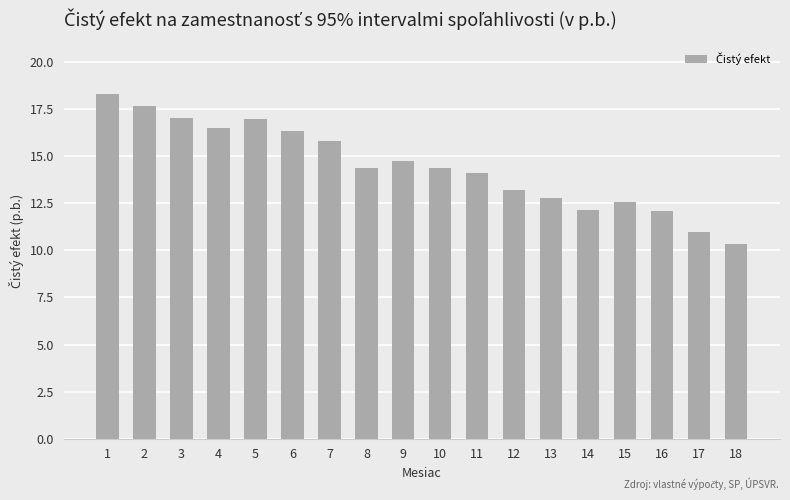

Is it true that the value at 13 is 19.2?

False